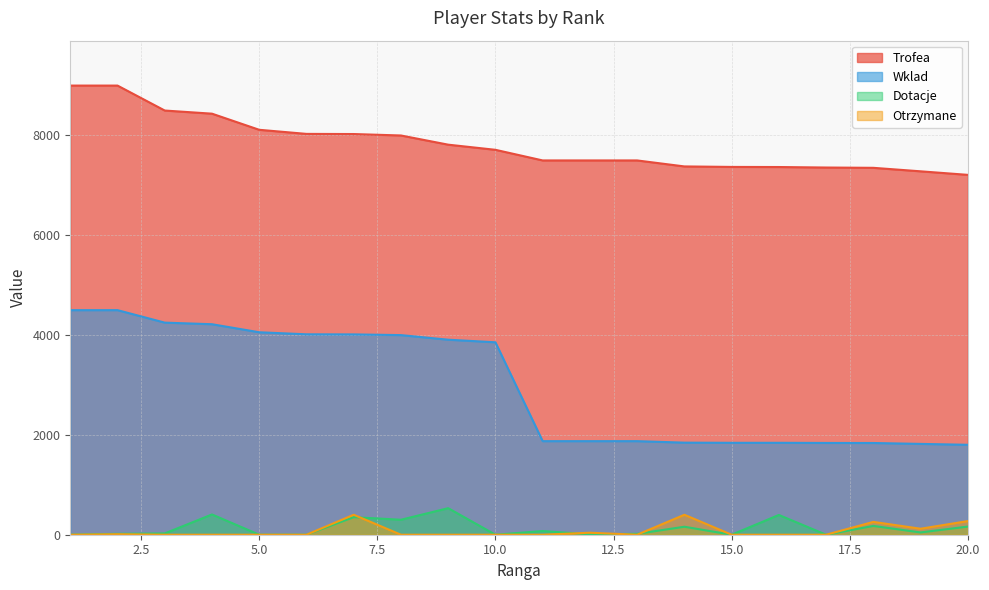

True or false: Otrzymane has a value of 0 at 8.

True